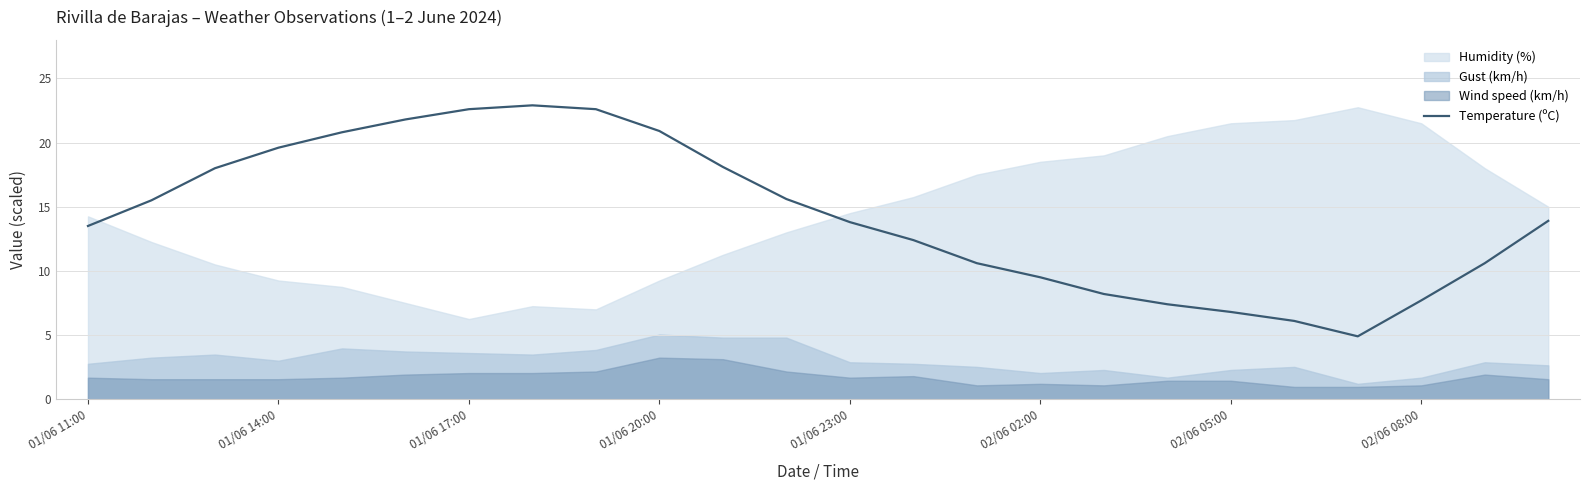

What is the maximum value for Temperature (ºC)?

22.9